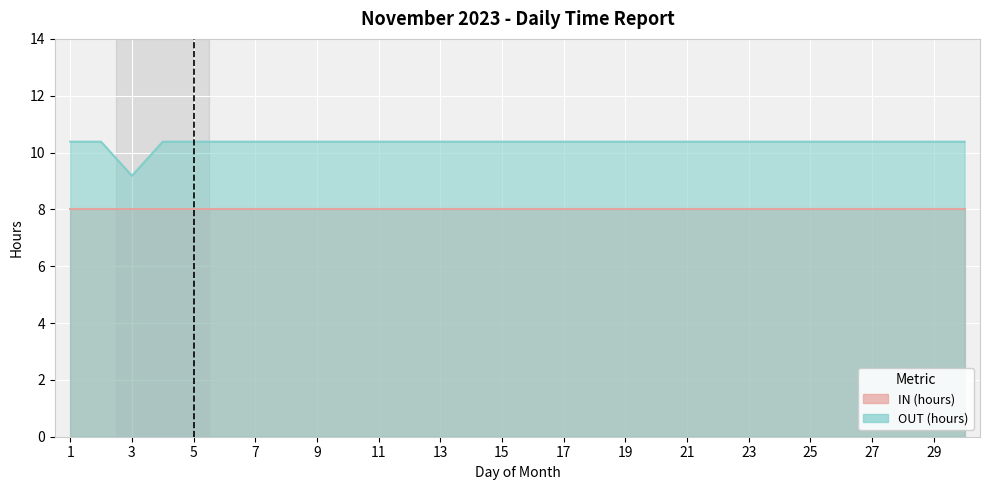

Rank the categories by value from lowest to highest.

3, 1, 2, 4, 5, 6, 7, 8, 9, 10, 11, 12, 13, 14, 15, 16, 17, 18, 19, 20, 21, 22, 23, 24, 25, 26, 27, 28, 29, 30